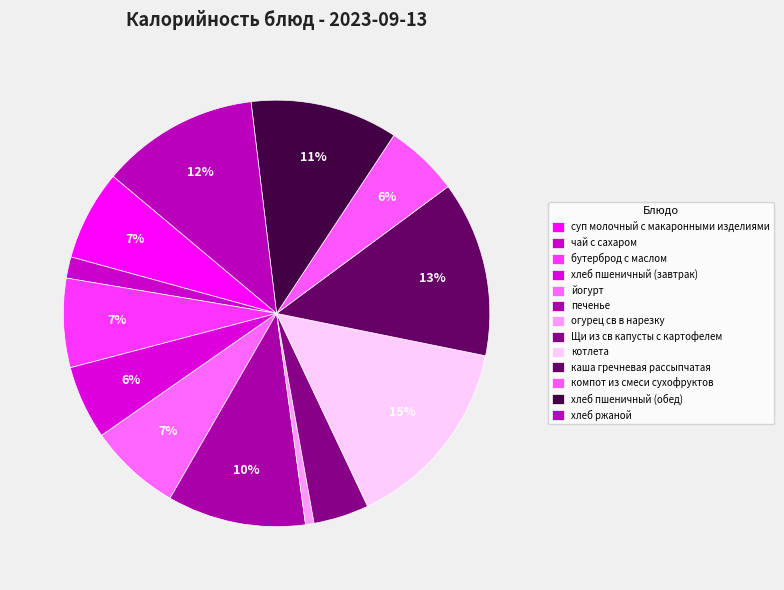

What percentage do бутерброд с маслом and каша гречневая рассыпчатая together represent?

20.1%